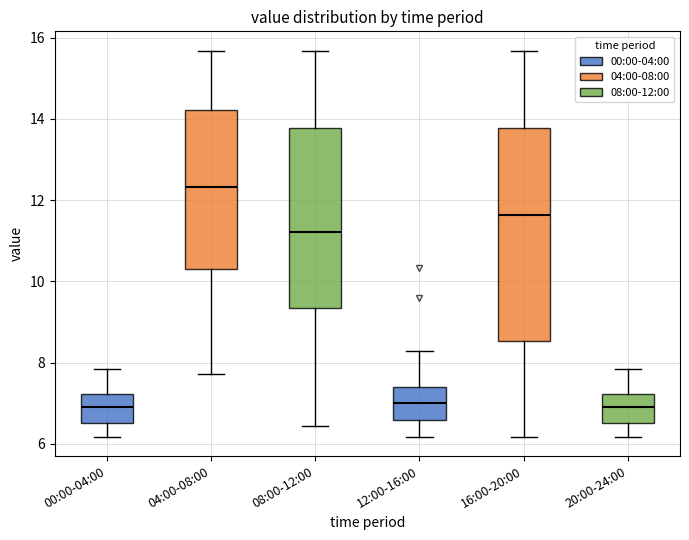

Where does the median line of the box for 04:00-08:00 sit on the y-axis? The values are not printed on the chart, so give them approximately, as read against the axis.

12.4